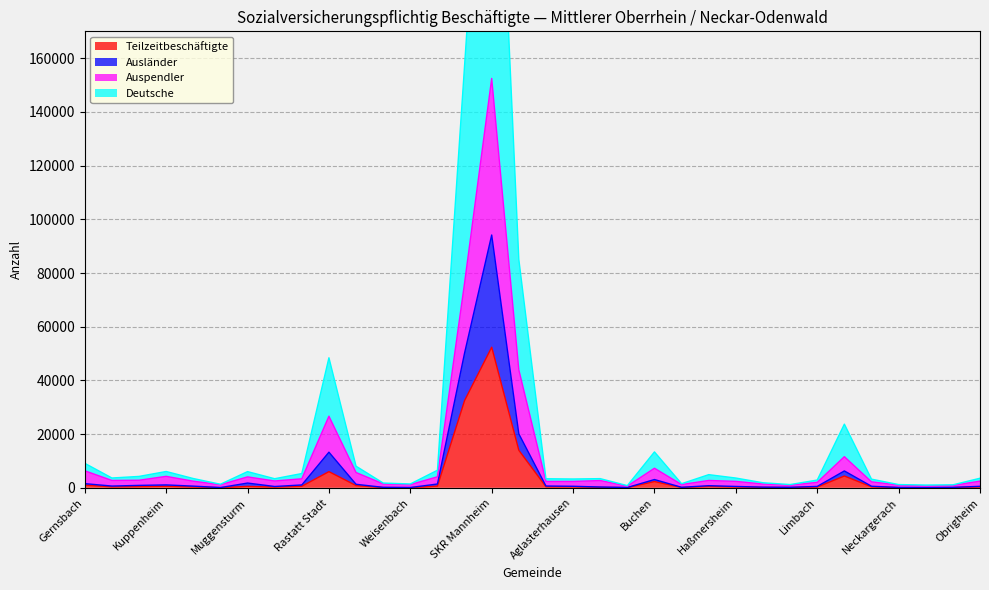

At which category is the sum across all series the highest?

SKR Mannheim